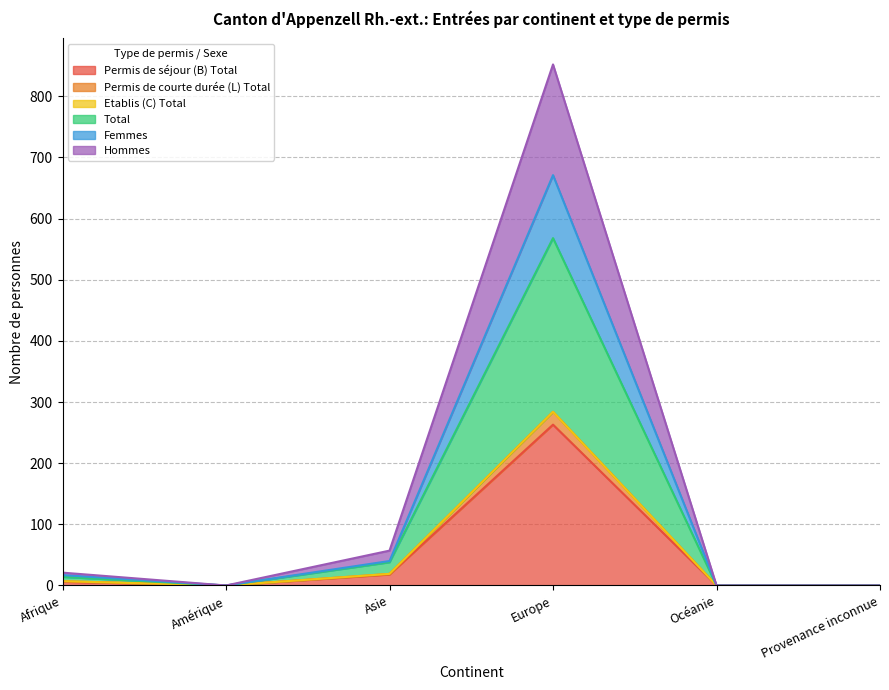

How many positive values does the Permis de séjour (B) Total series have?

3